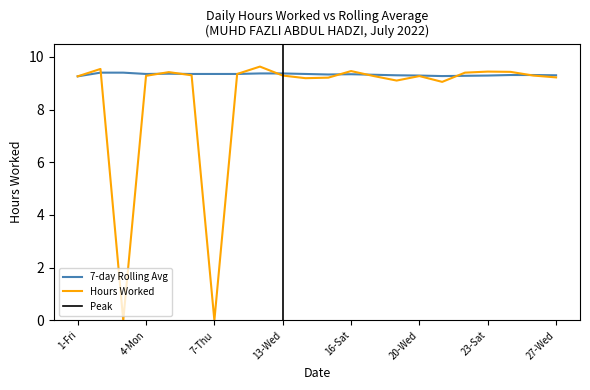

List the series in order of their peak value, highest first.

Hours Worked, 7-day Rolling Avg